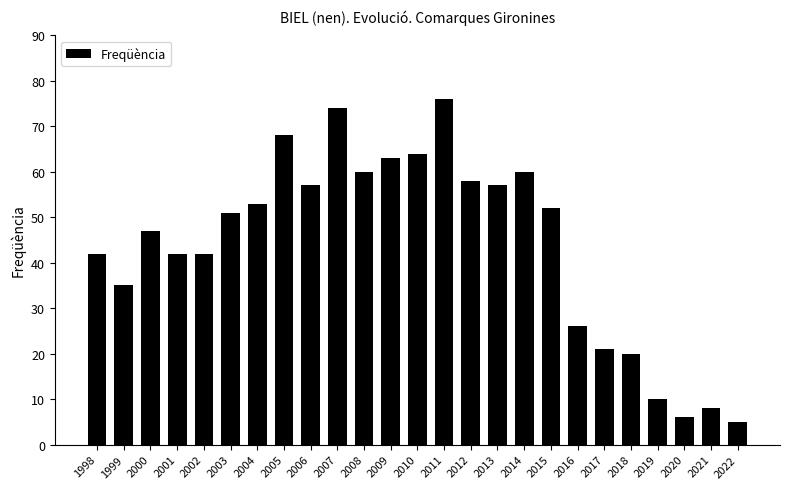

How many data points are less than 51?

12